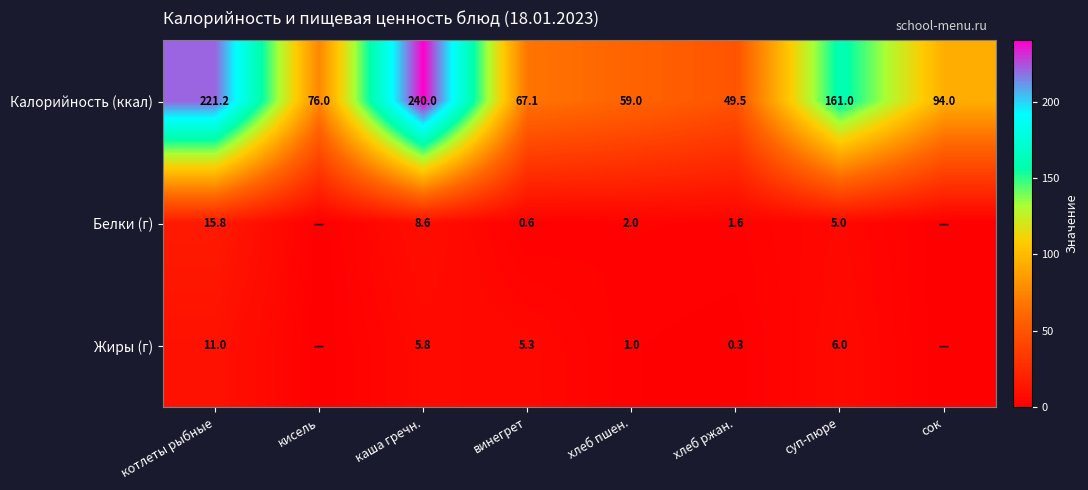

Is it true that Белки (г) equals 8.6 at каша гречн.?

True